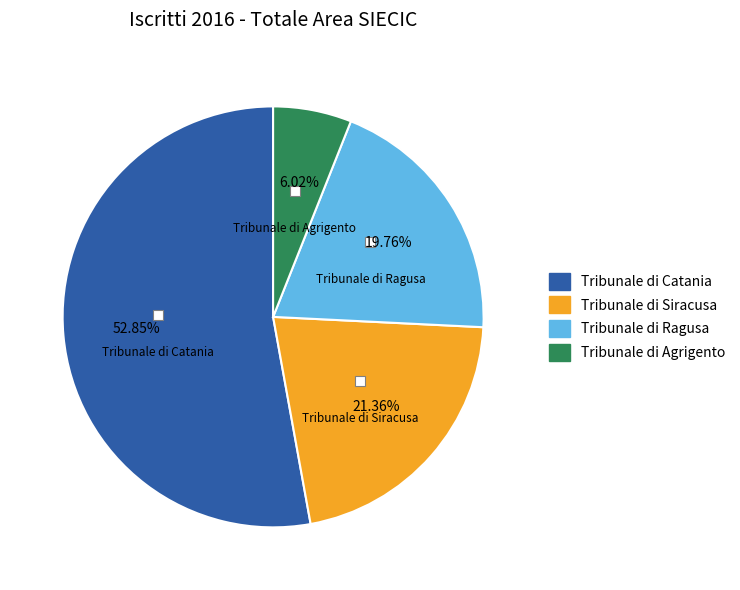

Combined, do Tribunale di Ragusa and Tribunale di Siracusa account for over 50%?

No